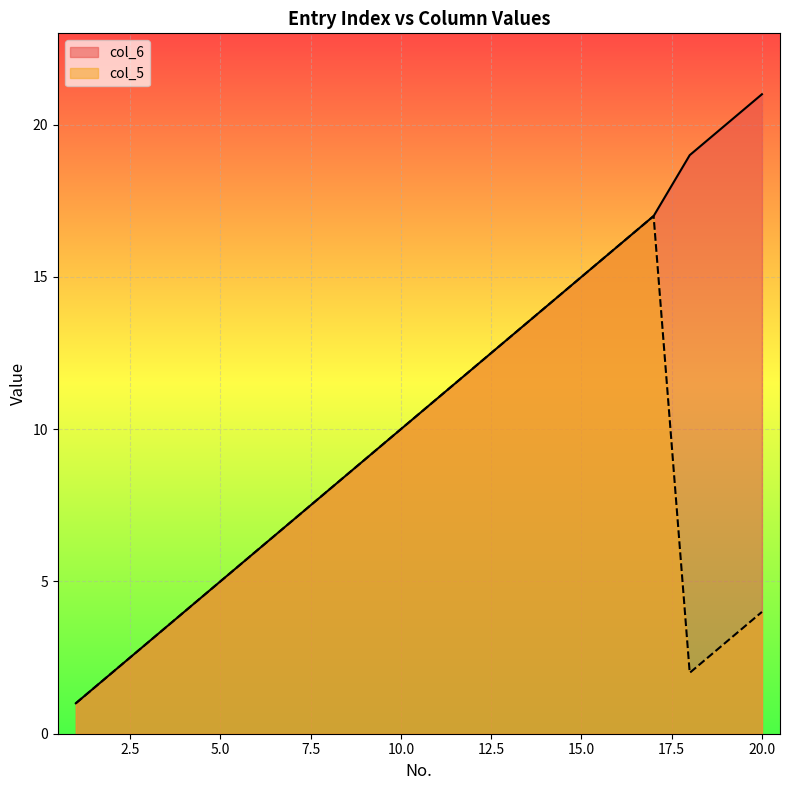

How many values in the col_6 series exceed 11?

9